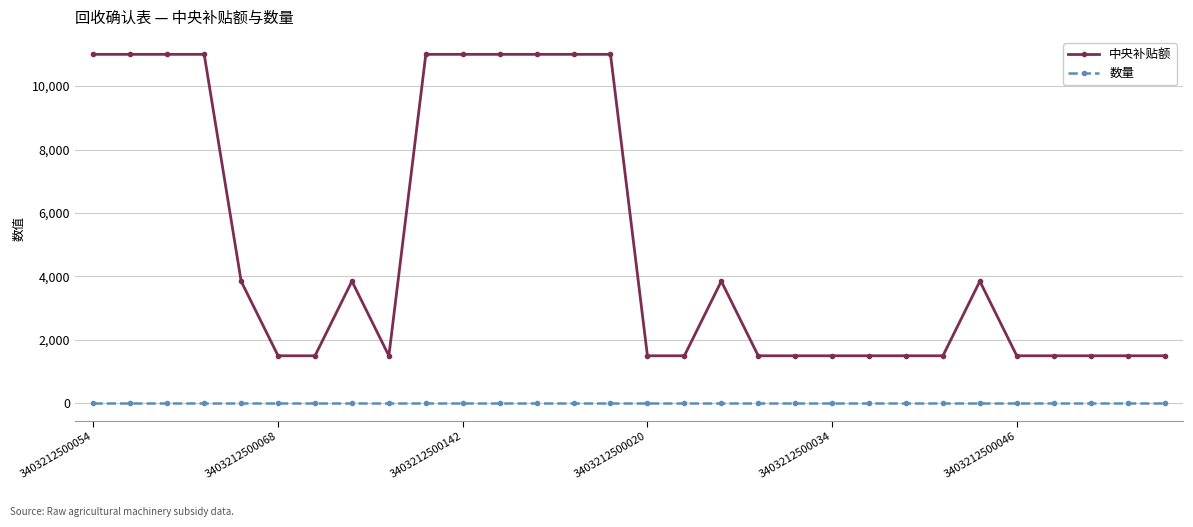

At how many categories does at least one series exceed 3161?

14